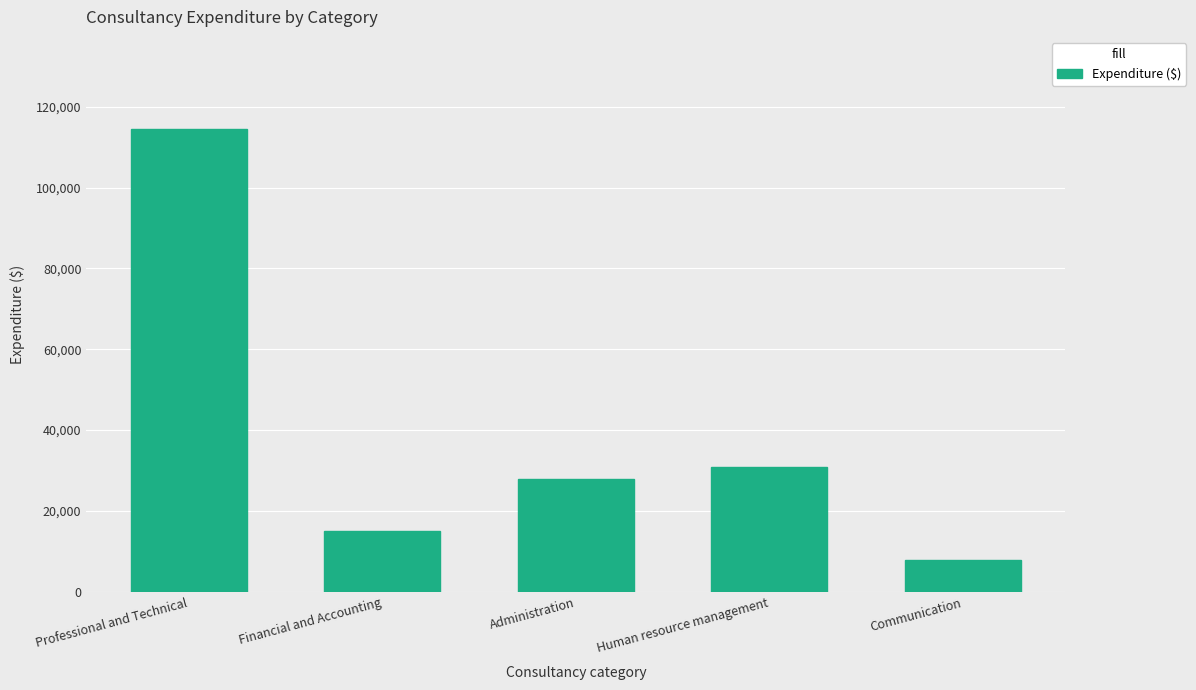

Reading right to left, extract all data points from this chart.

7778	30881	27842	15020	114387